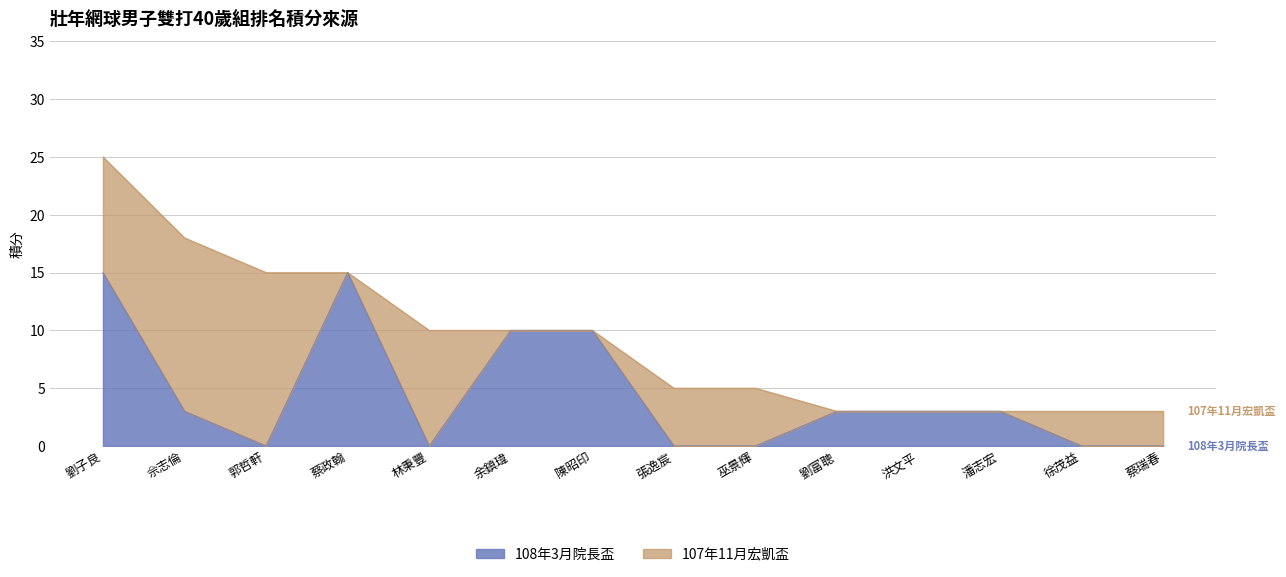

What is the sum of all values?

62